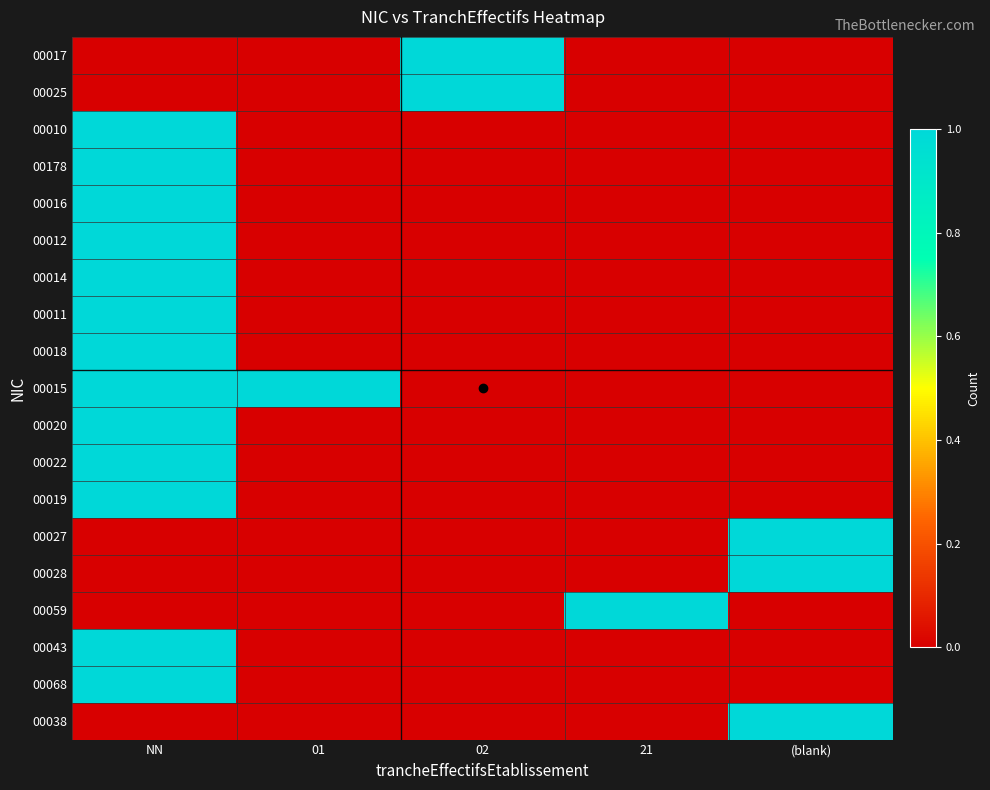

Rank the series at (blank) from lowest to highest value.

00017, 00025, 00010, 00178, 00016, 00012, 00014, 00011, 00018, 00015, 00020, 00022, 00019, 00059, 00043, 00068, 00027, 00028, 00038